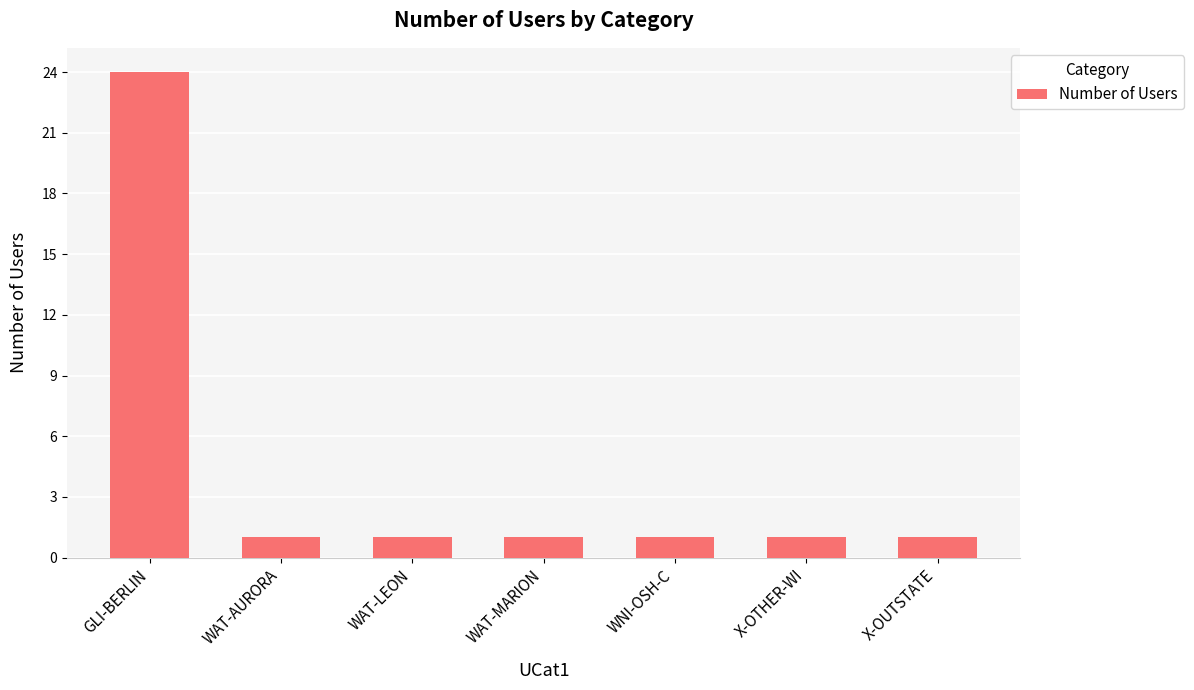

What is the difference between the maximum and minimum values?

23